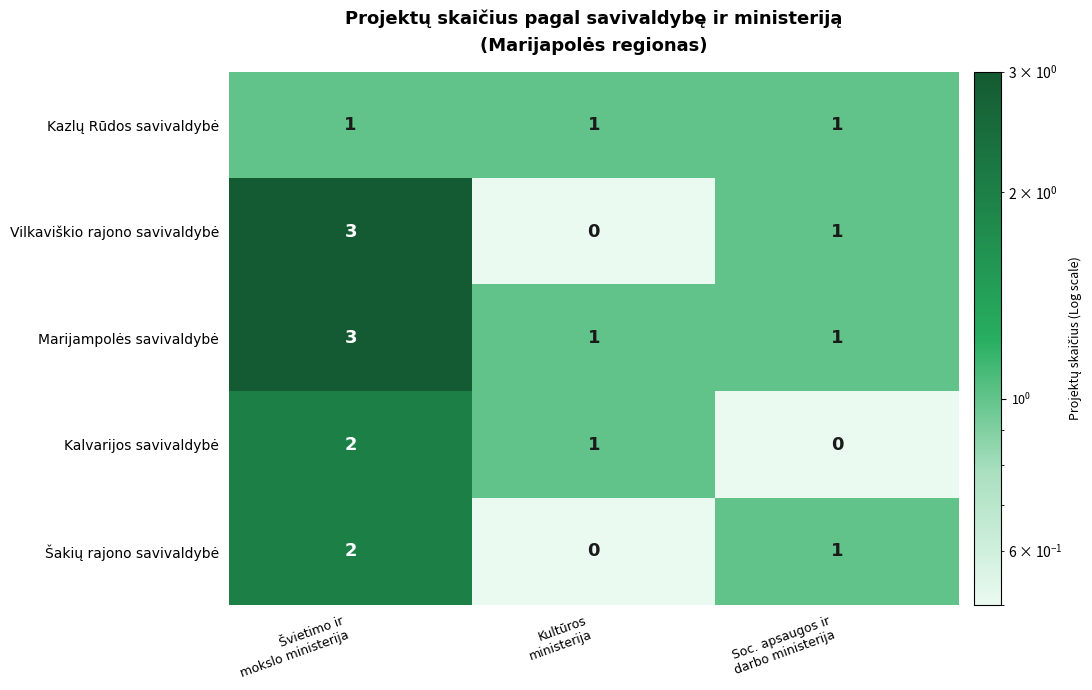

What is the maximum value shown in the chart?

3